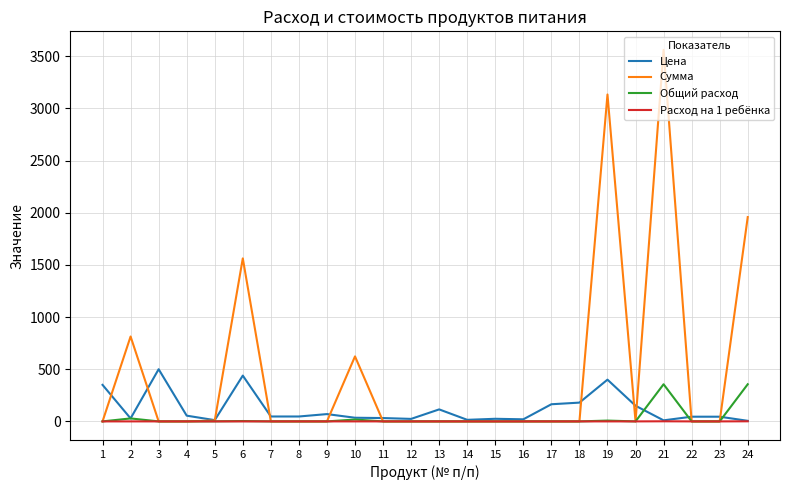

Count the number of data series in this chart.

4